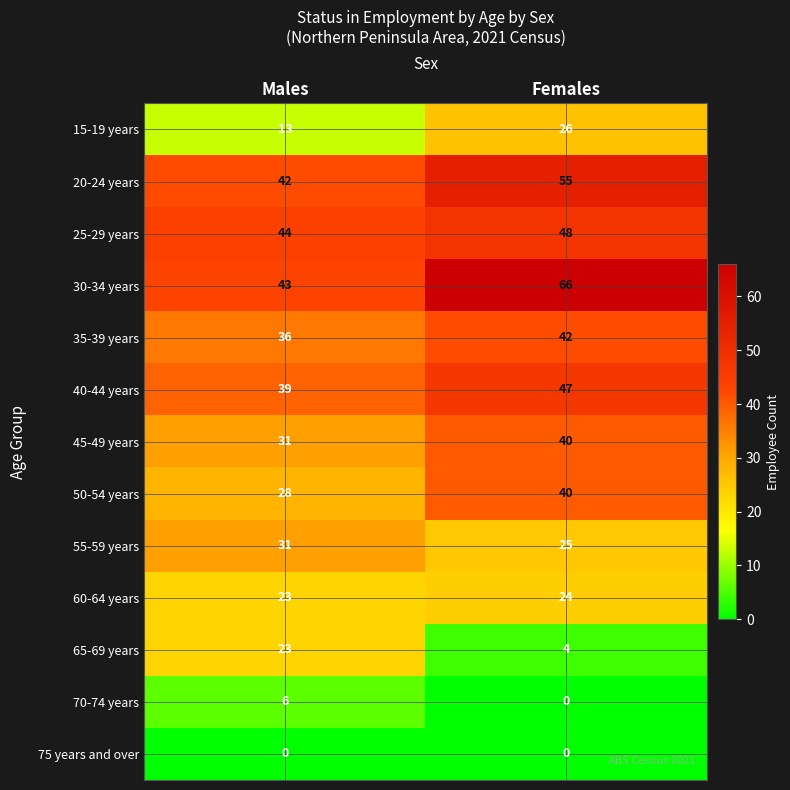

What is the greatest value displayed?

66